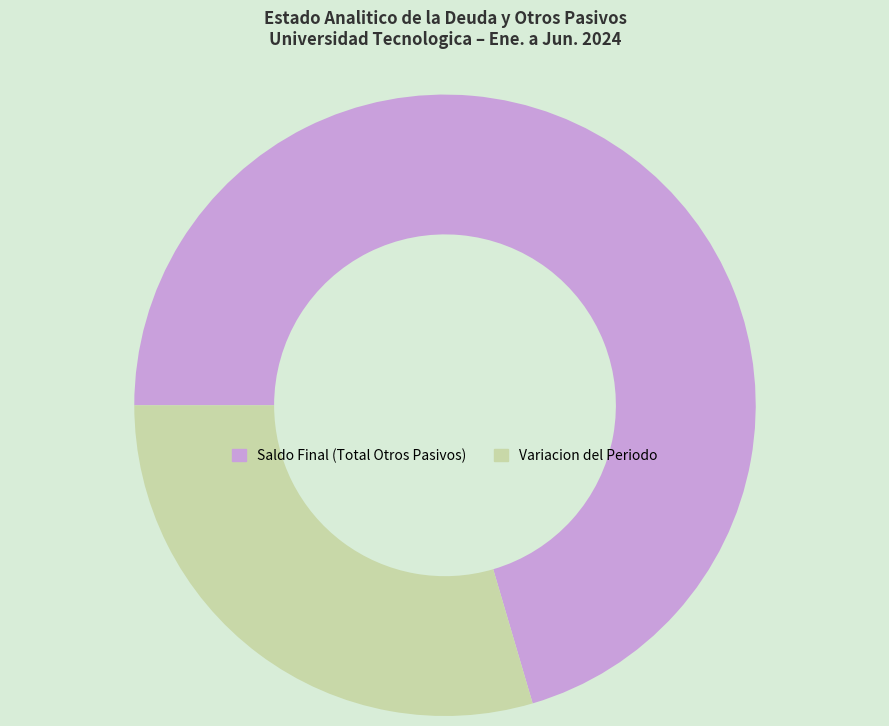

Rank the categories by value from highest to lowest.

Saldo Final (Total Otros Pasivos), Variacion del Periodo